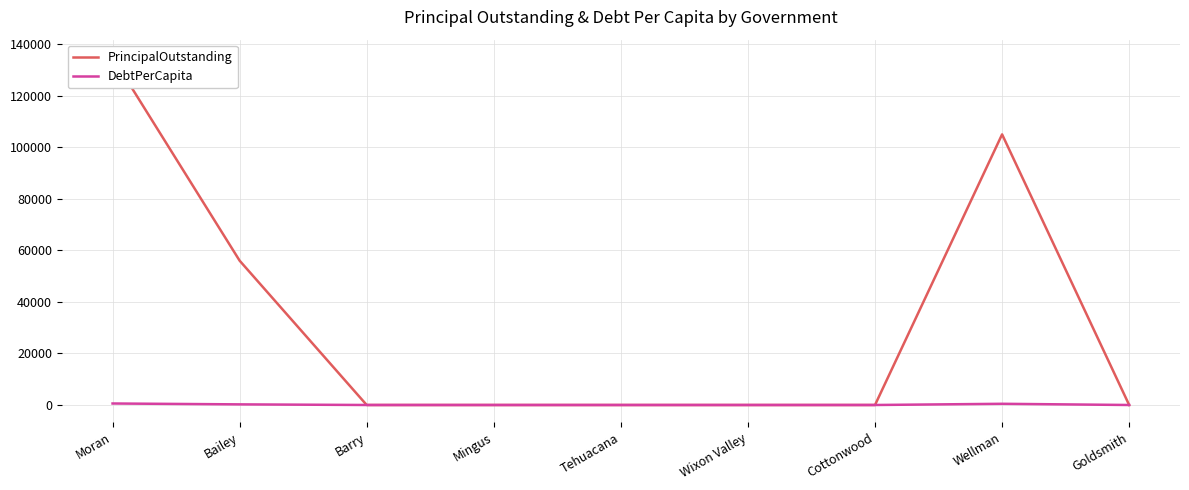

True or false: DebtPerCapita and PrincipalOutstanding cross at least once.

False